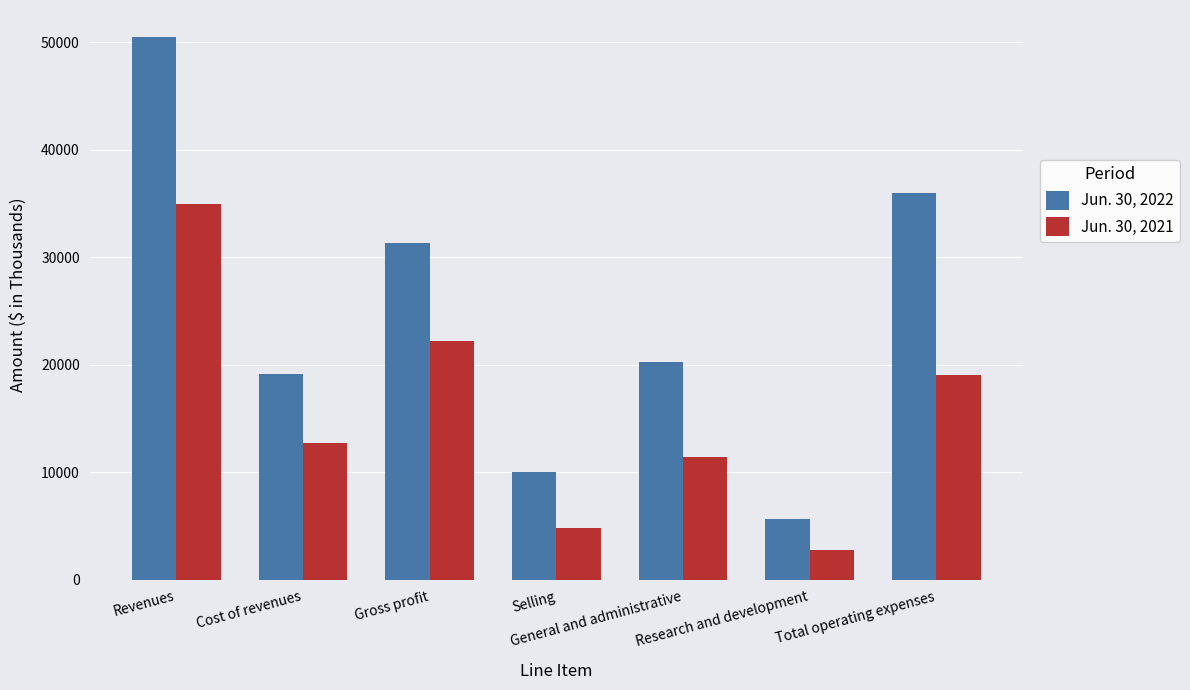

Rank the series by their maximum value, from highest to lowest.

Jun. 30, 2022, Jun. 30, 2021